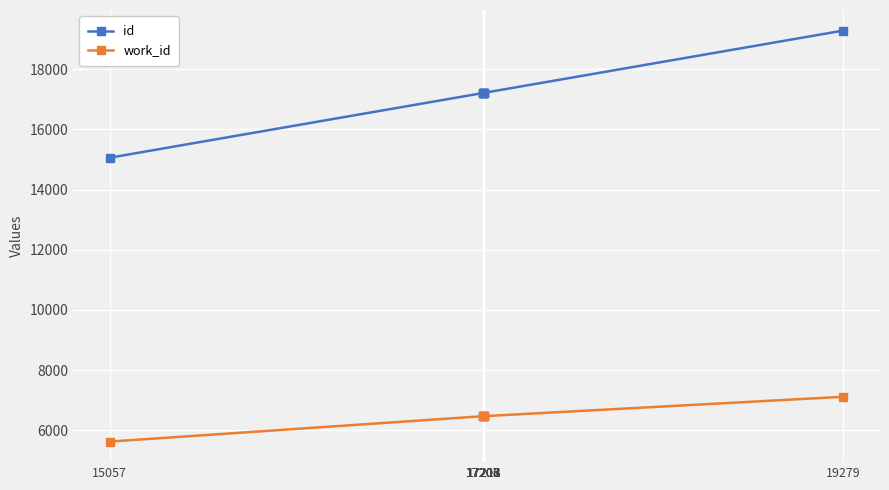

Is the value of id at 17208 greater than the value of work_id at 17211?

Yes